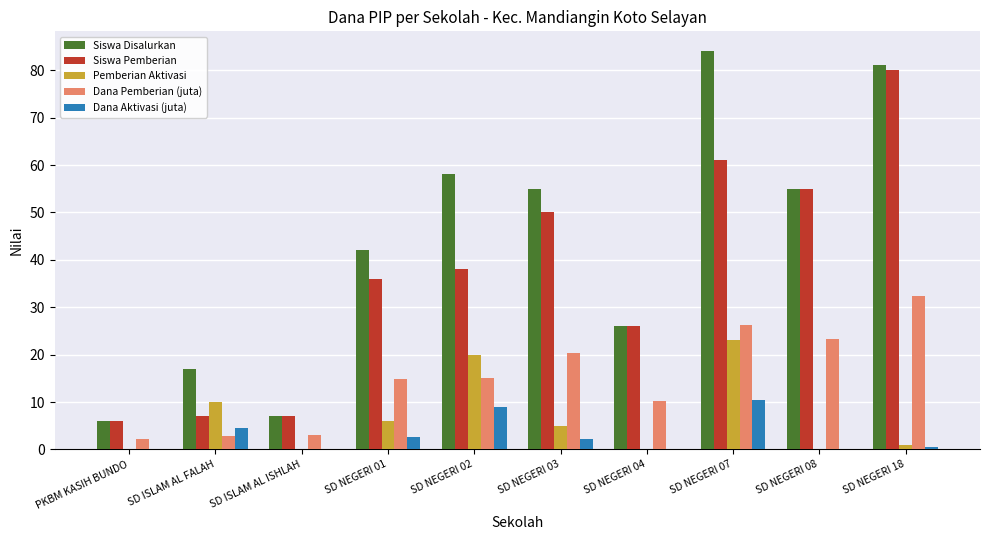

How many groups of bars are there?

10